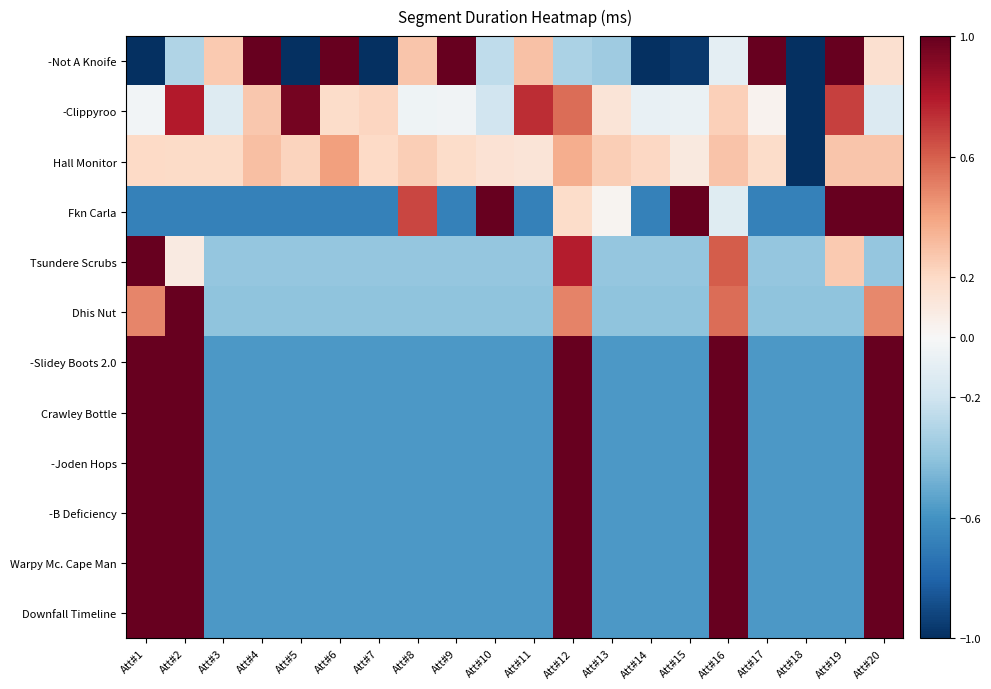

Which category has the lowest value across all series?

Att#1